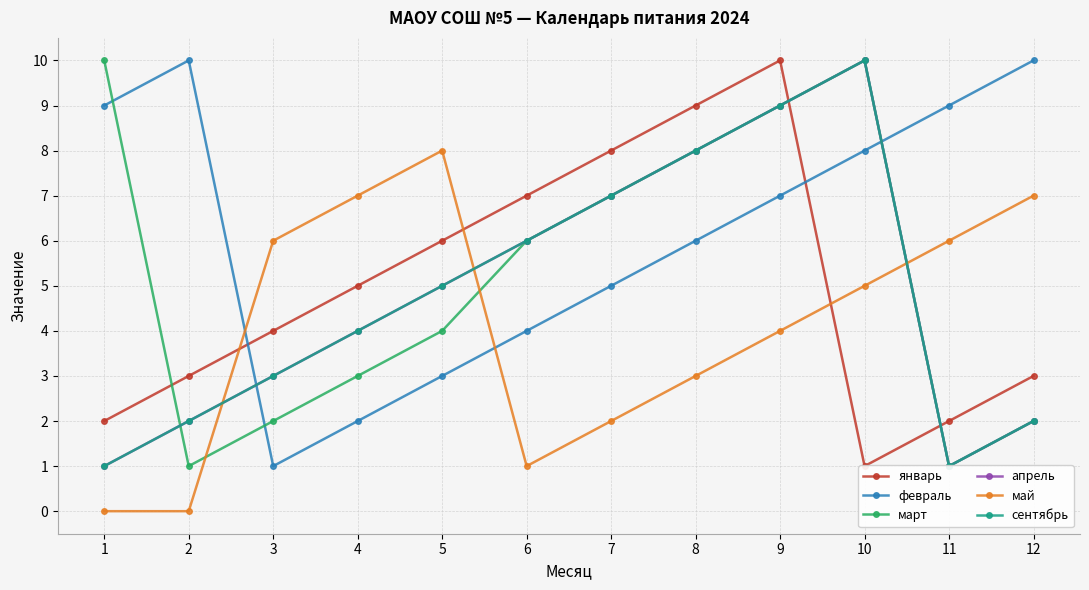

What is the maximum value for апрель?

10